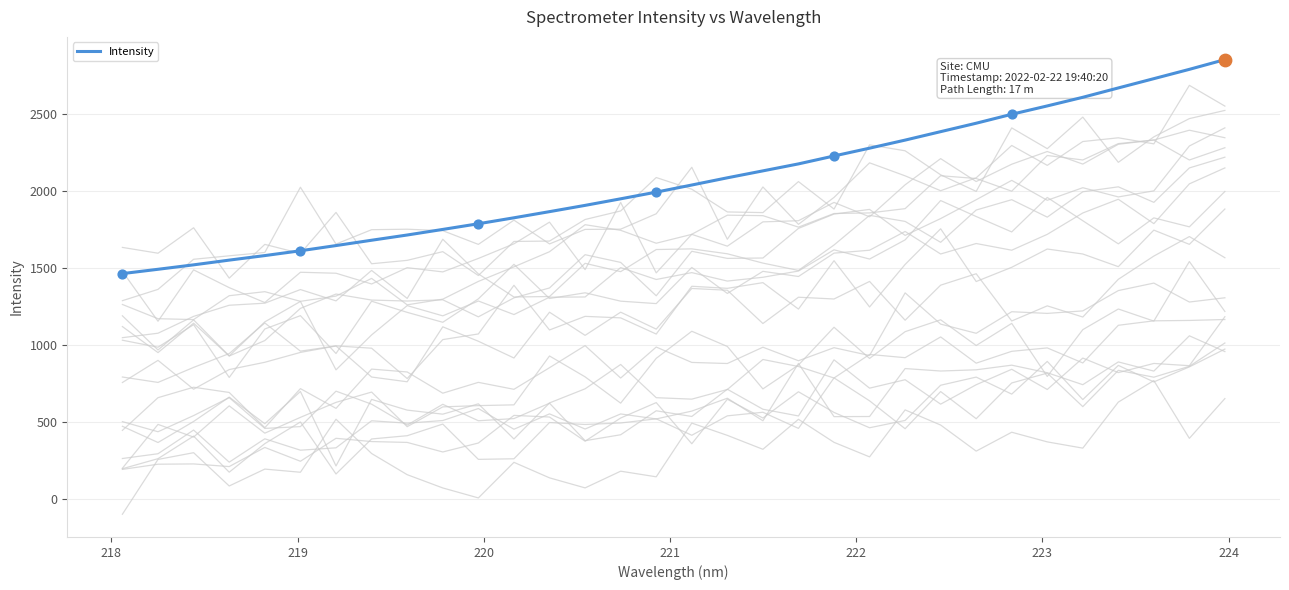

What is the lowest value of the Intensity series?

1461.7